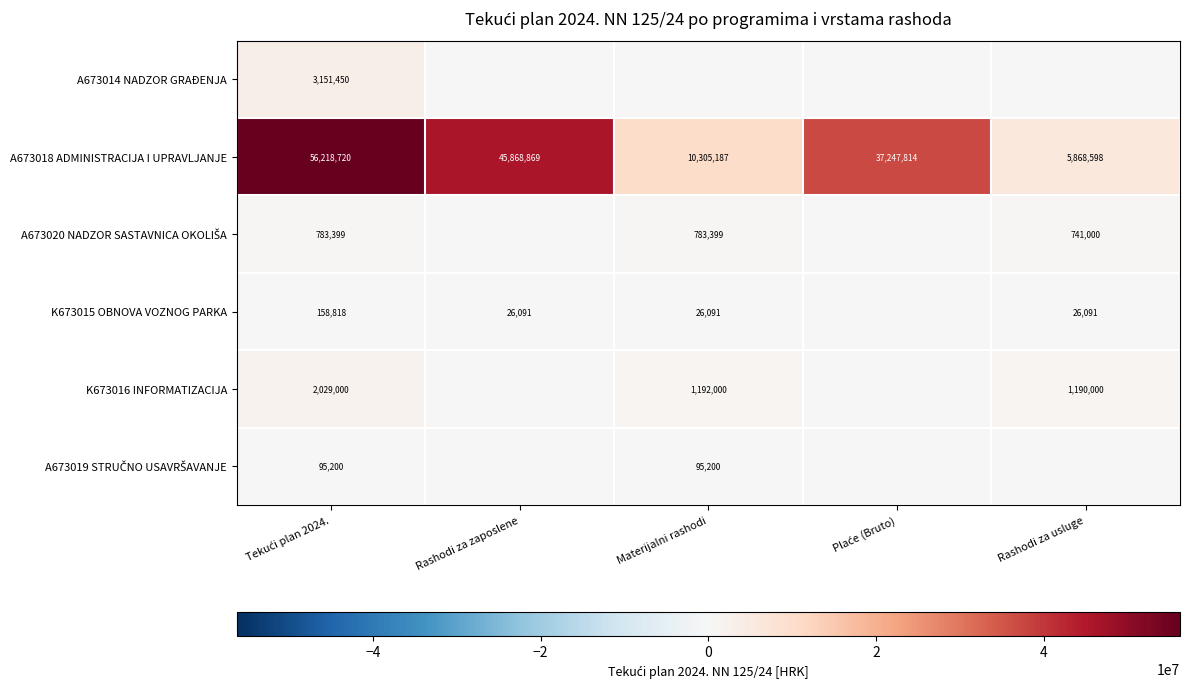

What is the difference between the maximum and minimum values in the A673018 ADMINISTRACIJA I UPRAVLJANJE series?

50350122